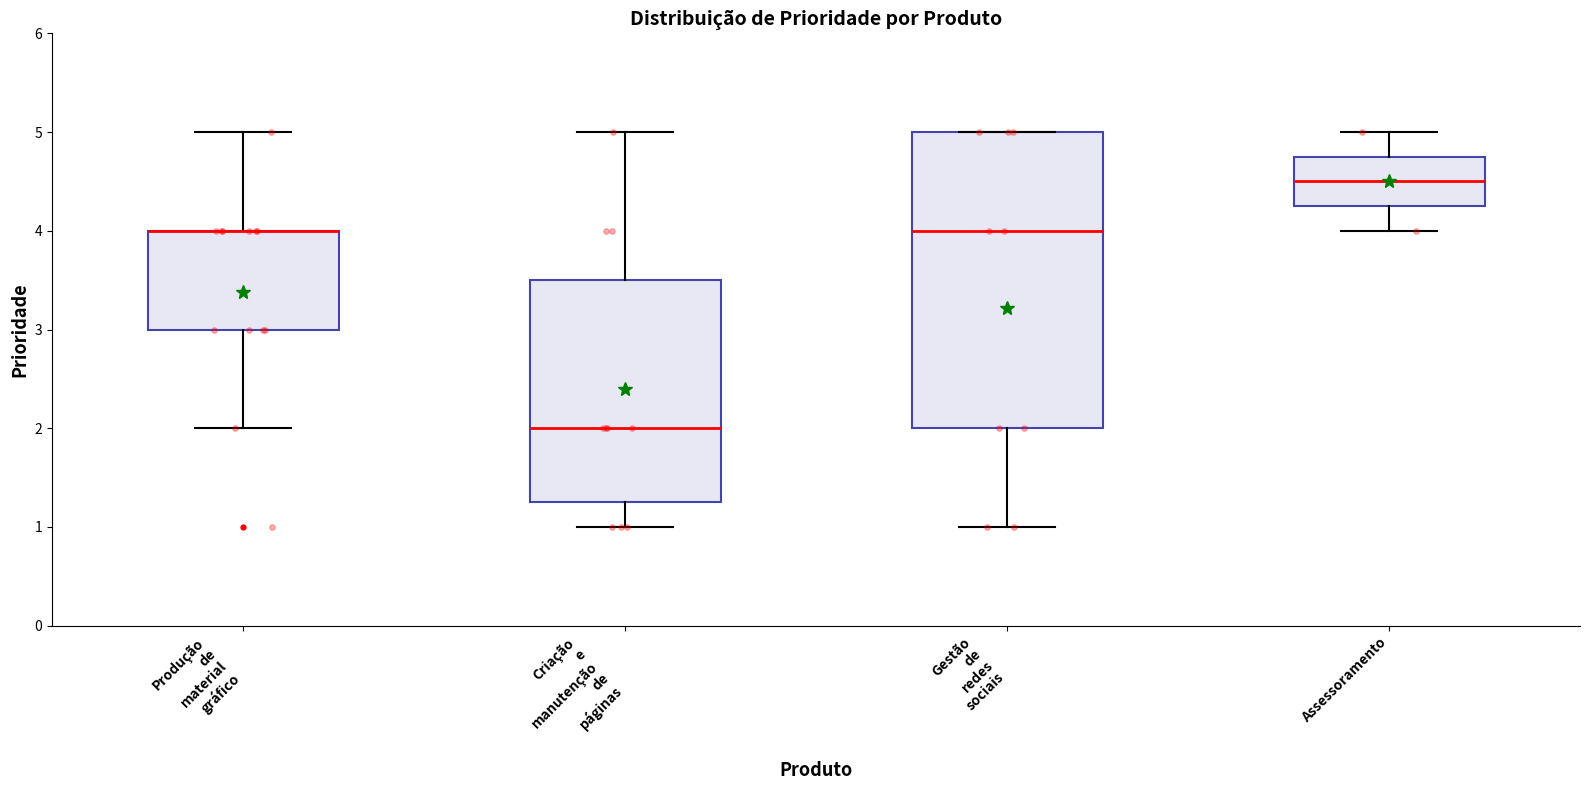

Reading left to right, transcribe this box plot: for each box, give where its median line is, the range the box spans, and where its two whiskers end, as read against the y-axis. The values are not printed on the chart, so give them approximately, as read against the axis.

Produção de material gráfico: median 4.0 (drawn on the box's upper edge), box 3.0 to 4.0, whiskers 2.0 to 5.0
Criação e manutenção de páginas: median 2.0, box 1.3 to 3.5, whiskers 1.0 to 5.0
Gestão de redes sociais: median 4.0, box 2.0 to 5.0, whiskers 1.0 to 5.0
Assessoramento: median 4.5, box 4.3 to 4.8, whiskers 4.0 to 5.0